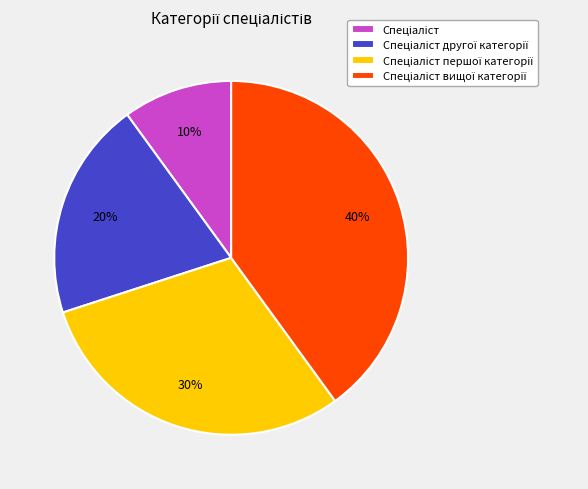

To the nearest percent, what is the difference between the largest and smallest slice percentages?

30%